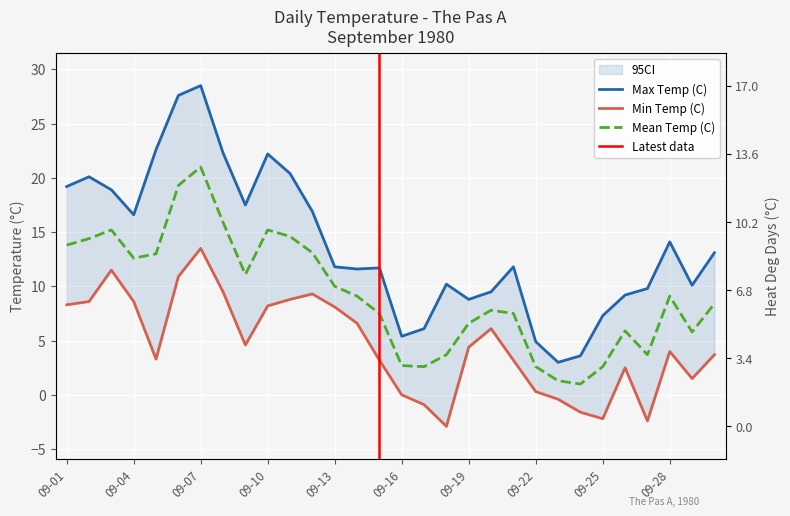

How many series are shown in this chart?

3